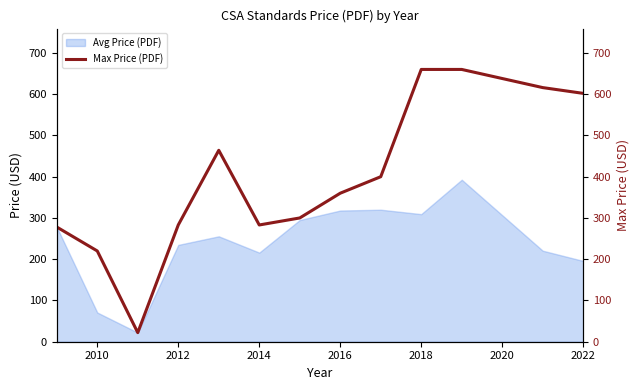

The value of Avg Price (PDF) at 2018 is 544.6. True or false?

False